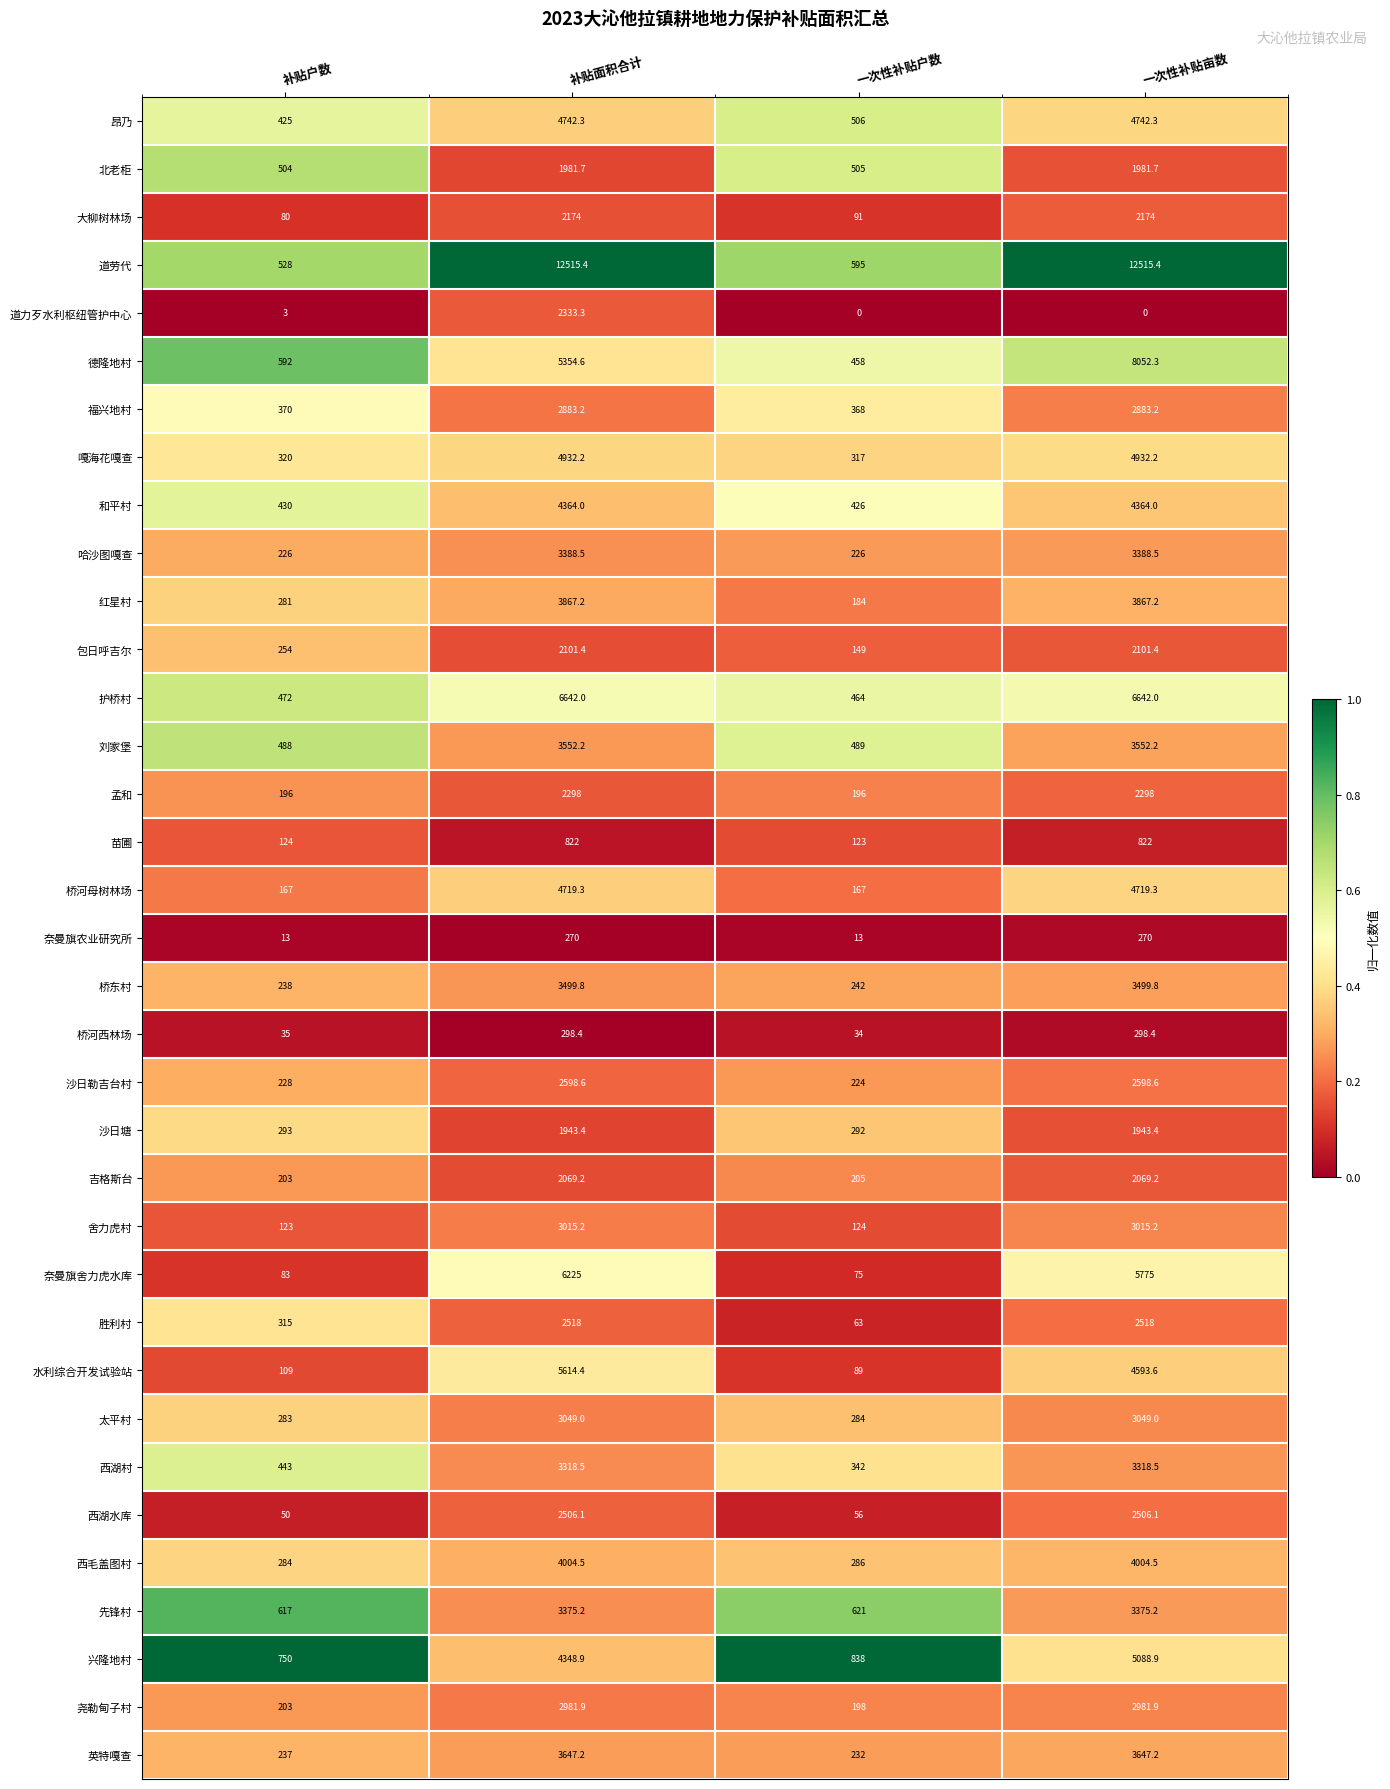

Where does the 西湖水库 series first go above 2506?

补贴面积合计